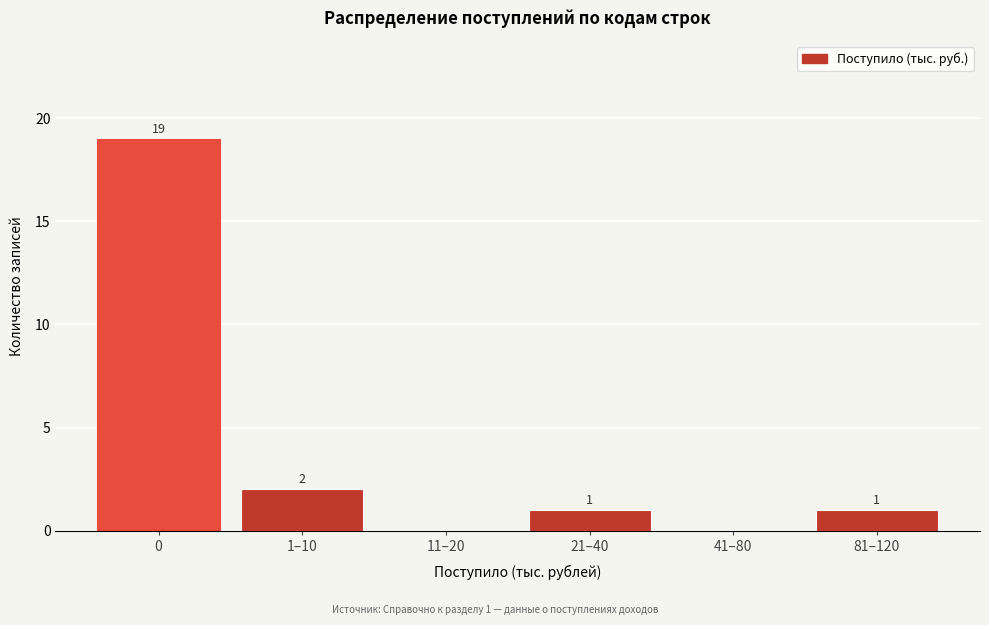

Reading right to left, list all the values displayed in this chart.

81–120=1	41–80=0	21–40=1	11–20=0	1–10=2	0=19